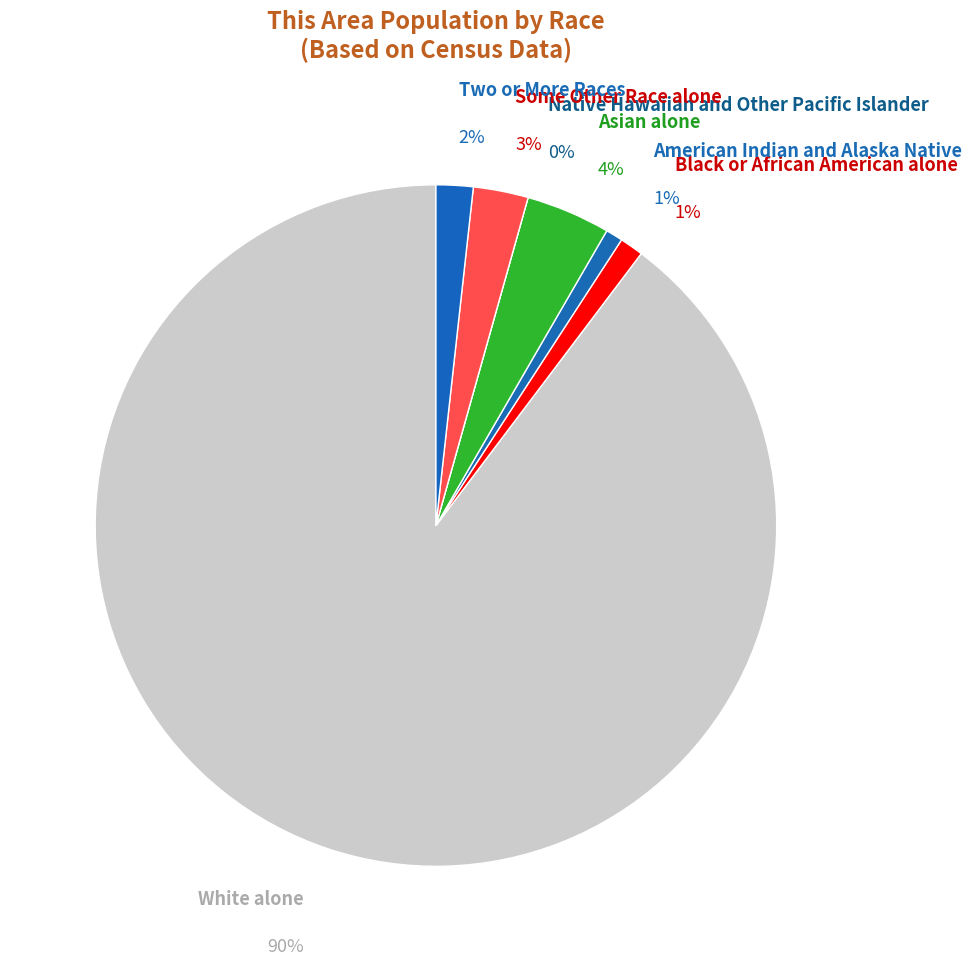

Rank the categories by value from lowest to highest.

Native Hawaiian and Other Pacific Islander, American Indian and Alaska Native, Black or African American alone, Two or More Races, Some Other Race alone, Asian alone, White alone